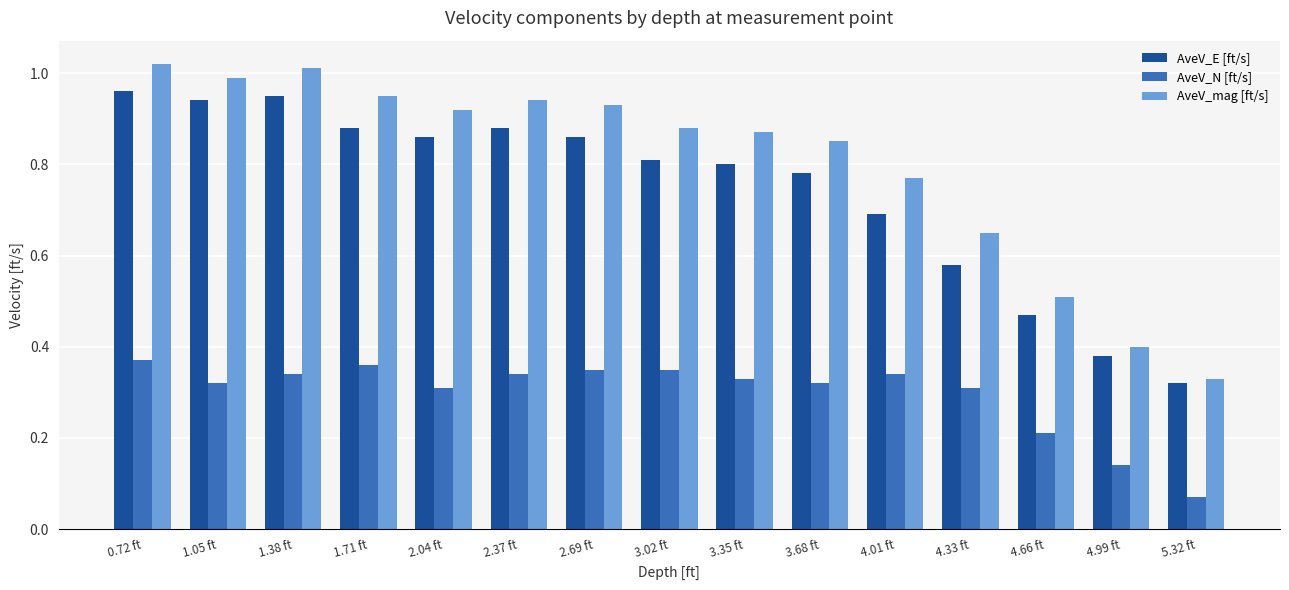

Is the value of AveV_E [ft/s] at 2.69 ft greater than the value of AveV_mag [ft/s] at 3.68 ft?

Yes